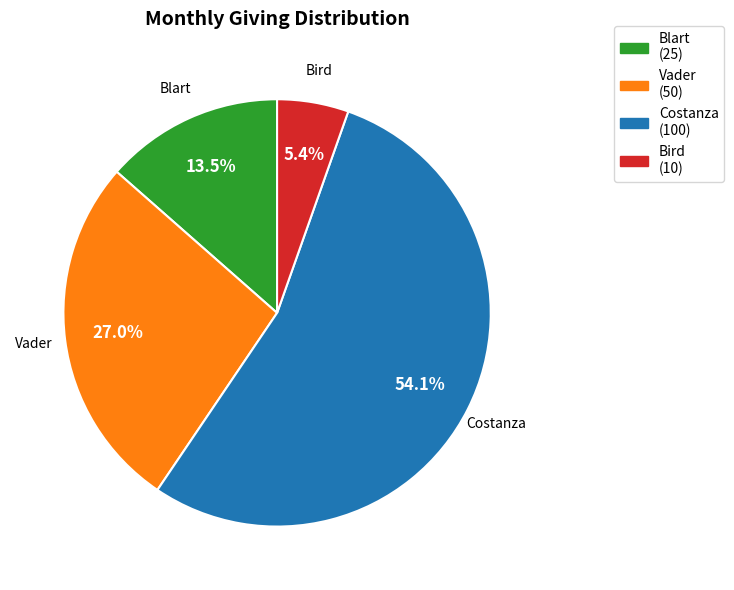

To the nearest percent, what is the combined percentage of Bird and Blart?

19%